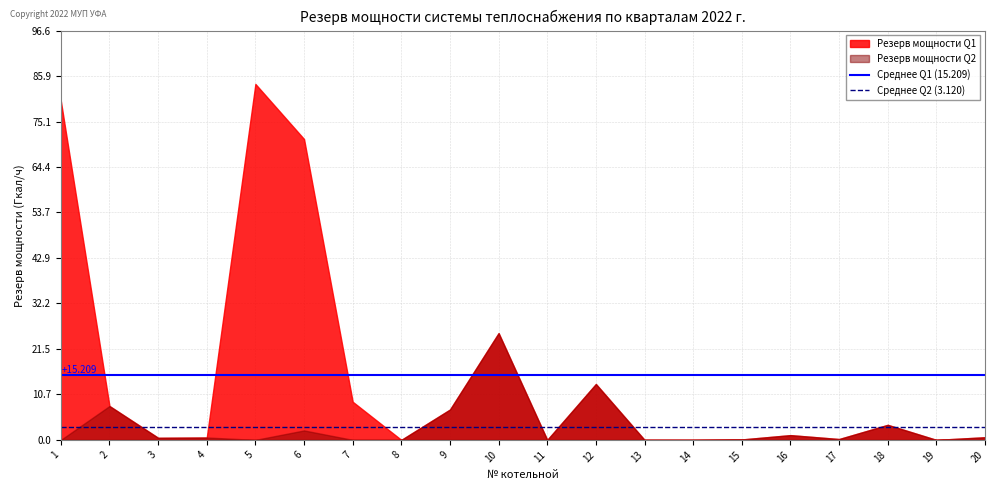

Rank the series by their maximum value, from highest to lowest.

Резерв мощности Q1, Резерв мощности Q2